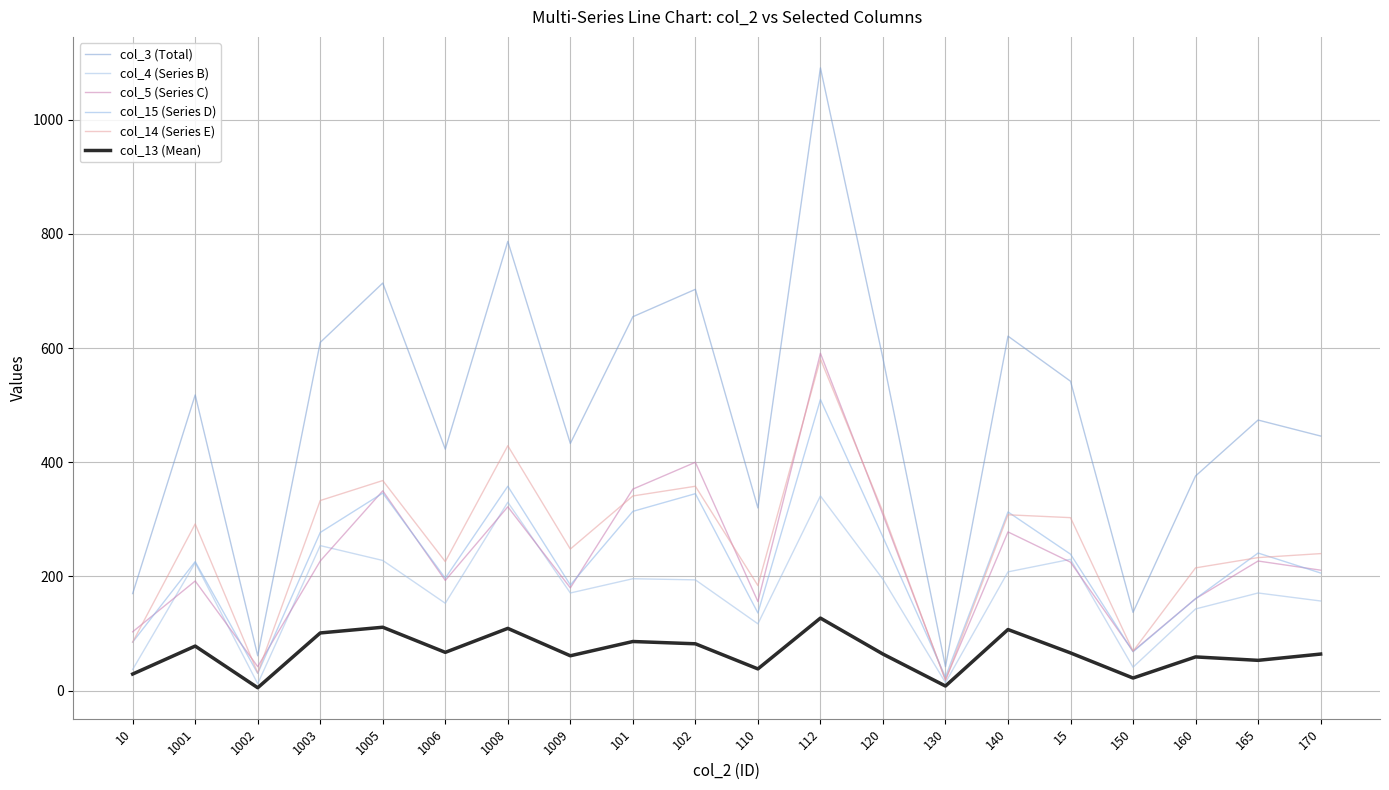

Which category has the highest value in the col_4 (Series B) series?

112